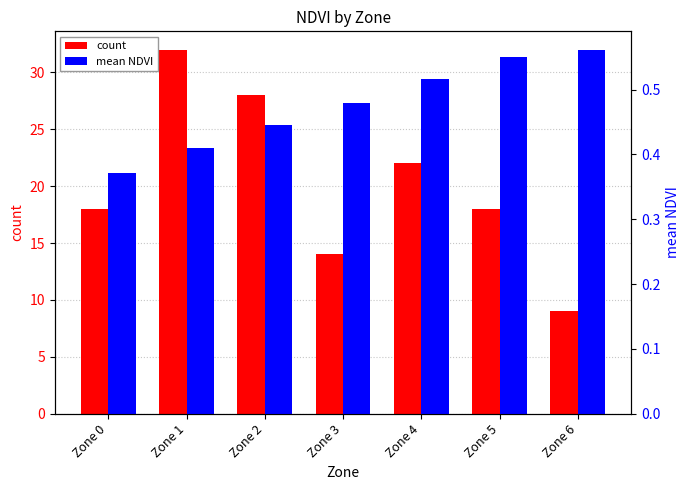

How many bars are there in total?

14